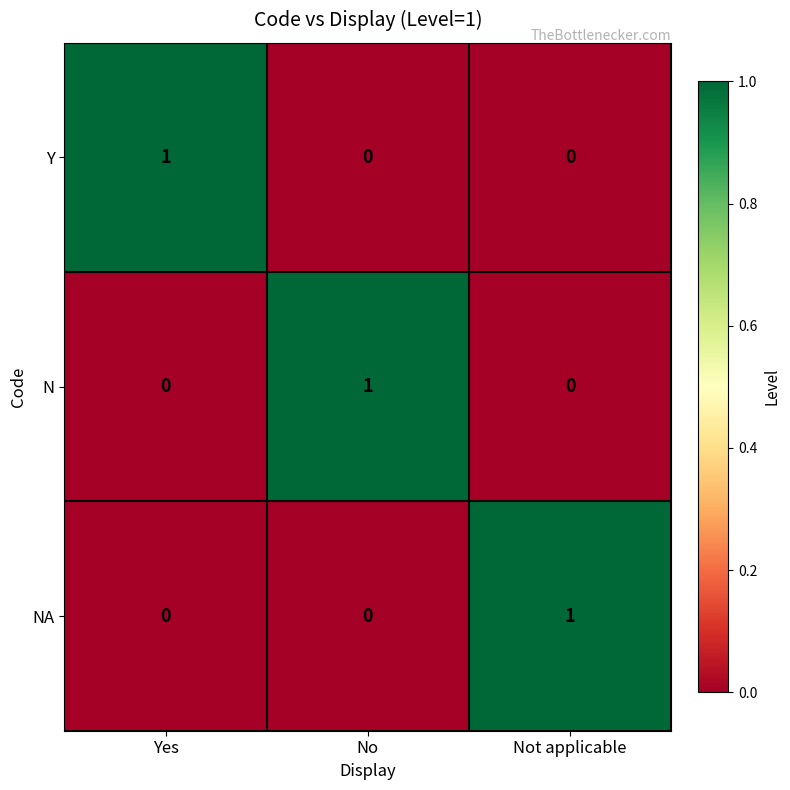

Which category has the highest value in the N series?

No